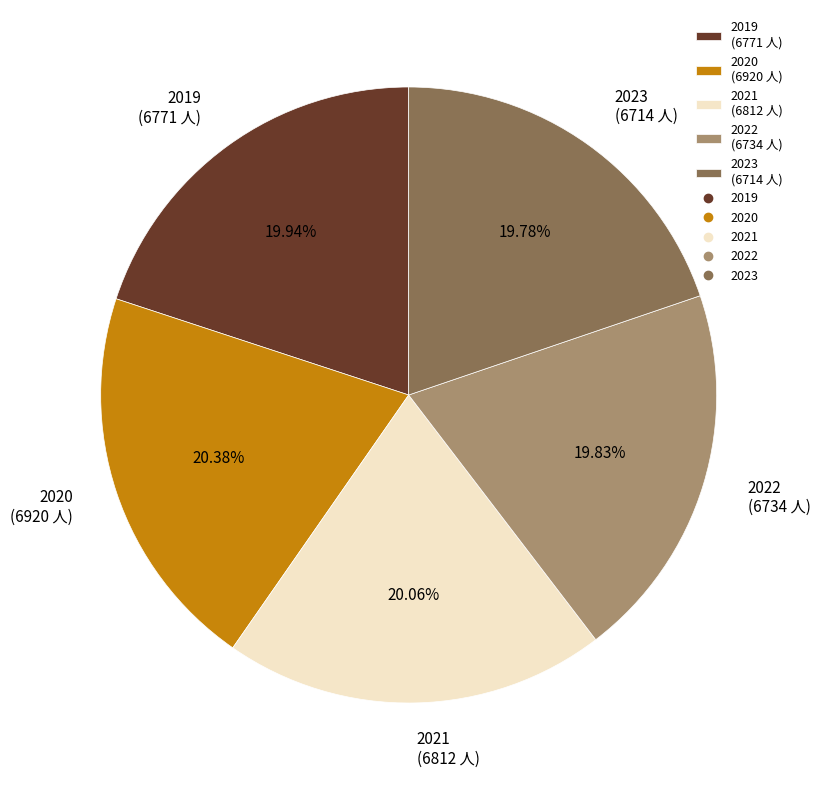

Does 2022 account for over 50% of the chart?

No